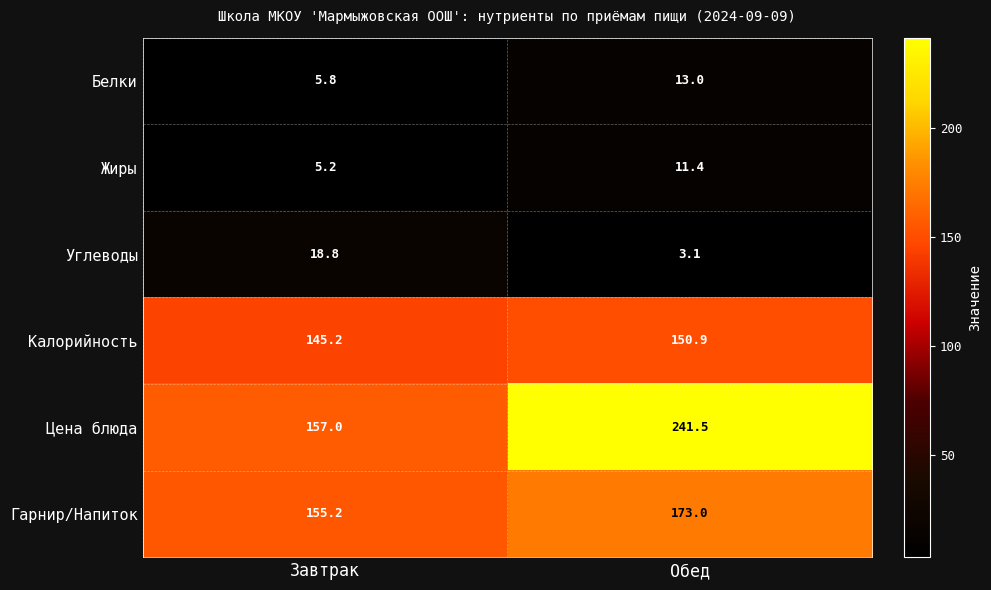

What is the spread (max minus min) of values at Обед?

238.4